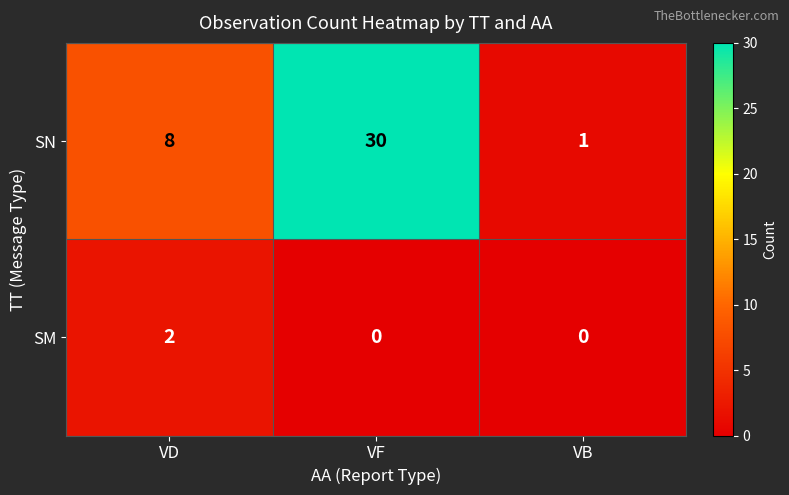

How many SN values are between 1 and 30?

3